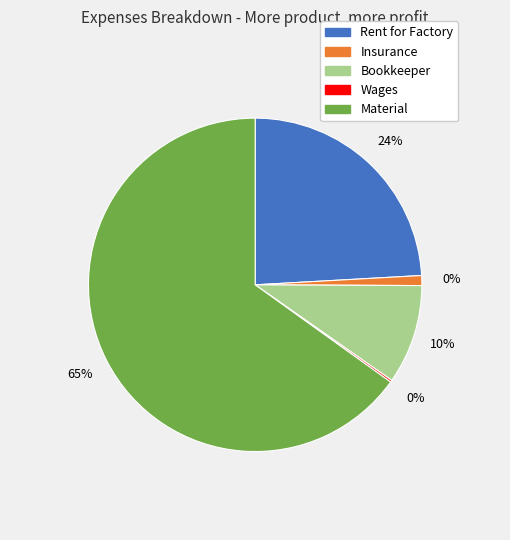

To the nearest percent, what is the average slice percentage?

20%